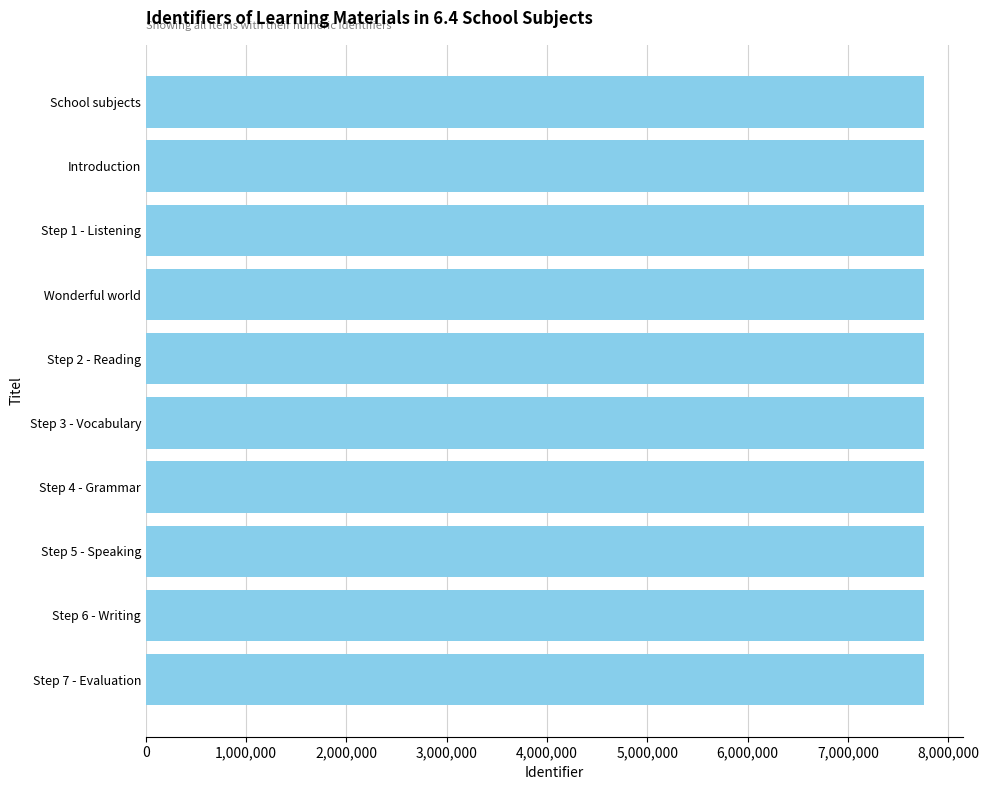

What is the value of the 10th bar from the top?

7762917